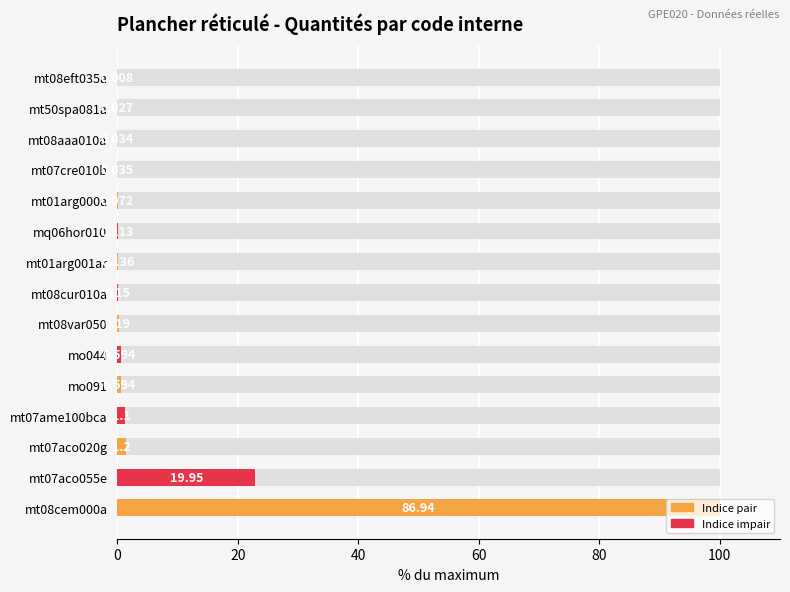

Reading right to left, transcribe all the data shown in this chart.

0.0	0.0	0.0	0.0	0.1	0.1	0.2	0.2	0.2	0.7	0.7	1.3	1.4	22.9	100.0